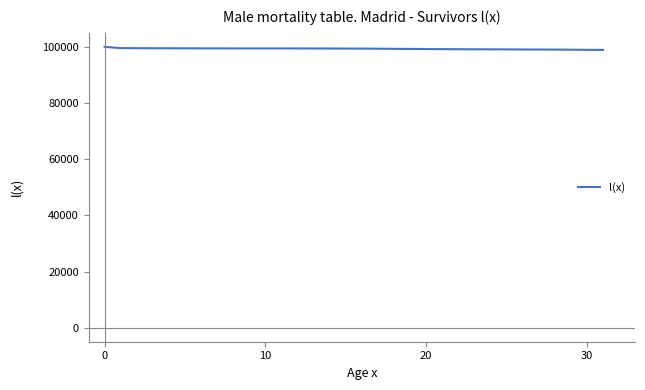

What is the minimum value shown in the chart?

98934.7